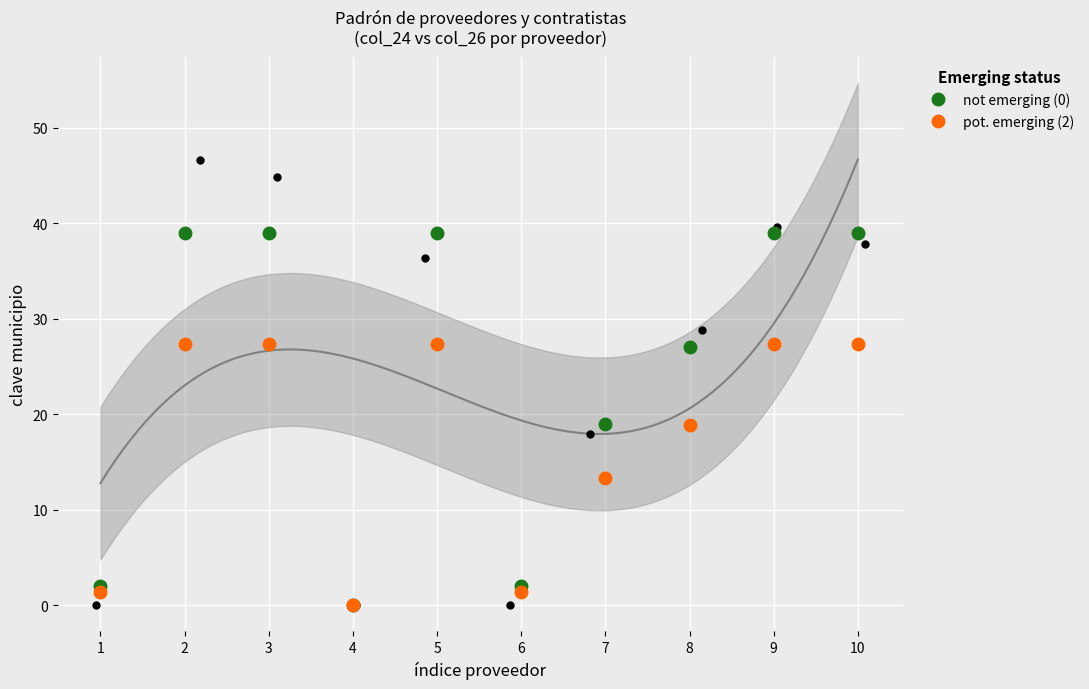

Which series contains the lowest Y value?

not emerging (0)